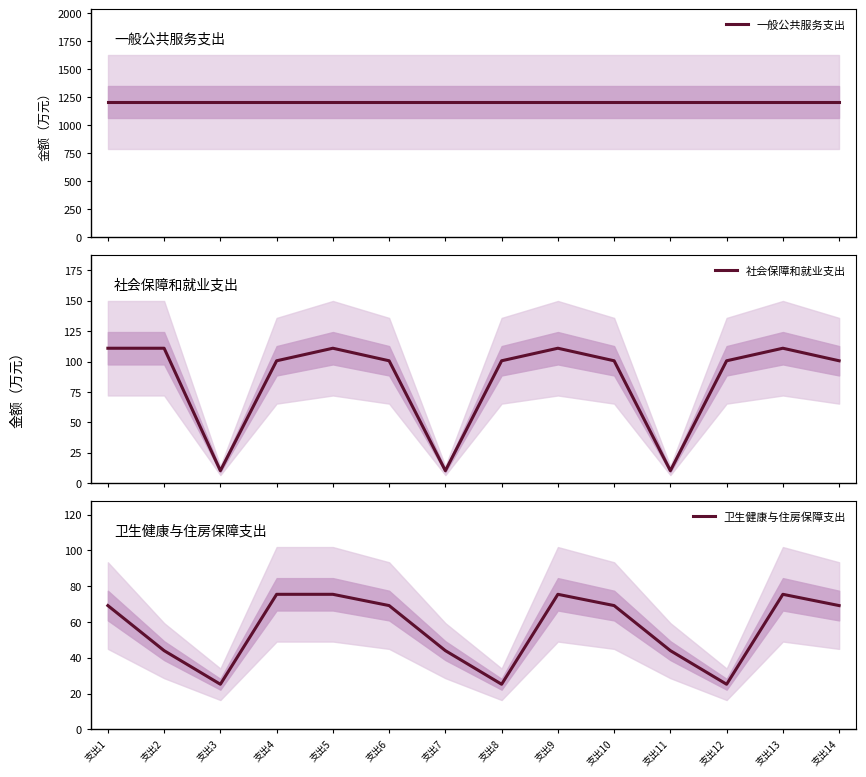

Between 支出6 and 支出13, which is larger?

支出6